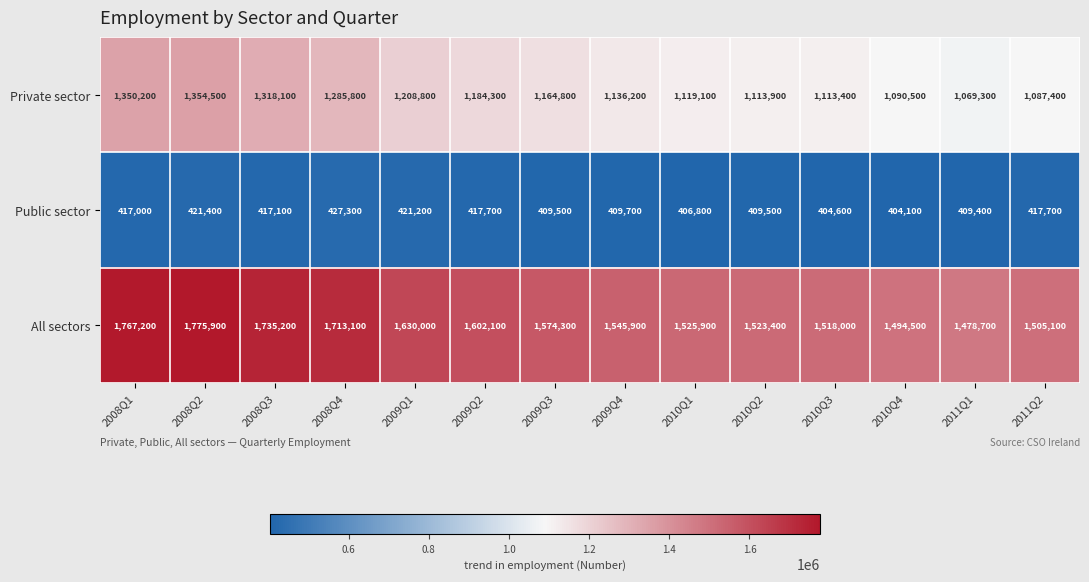

True or false: All sectors has a value of 2058806 at 2011Q2.

False